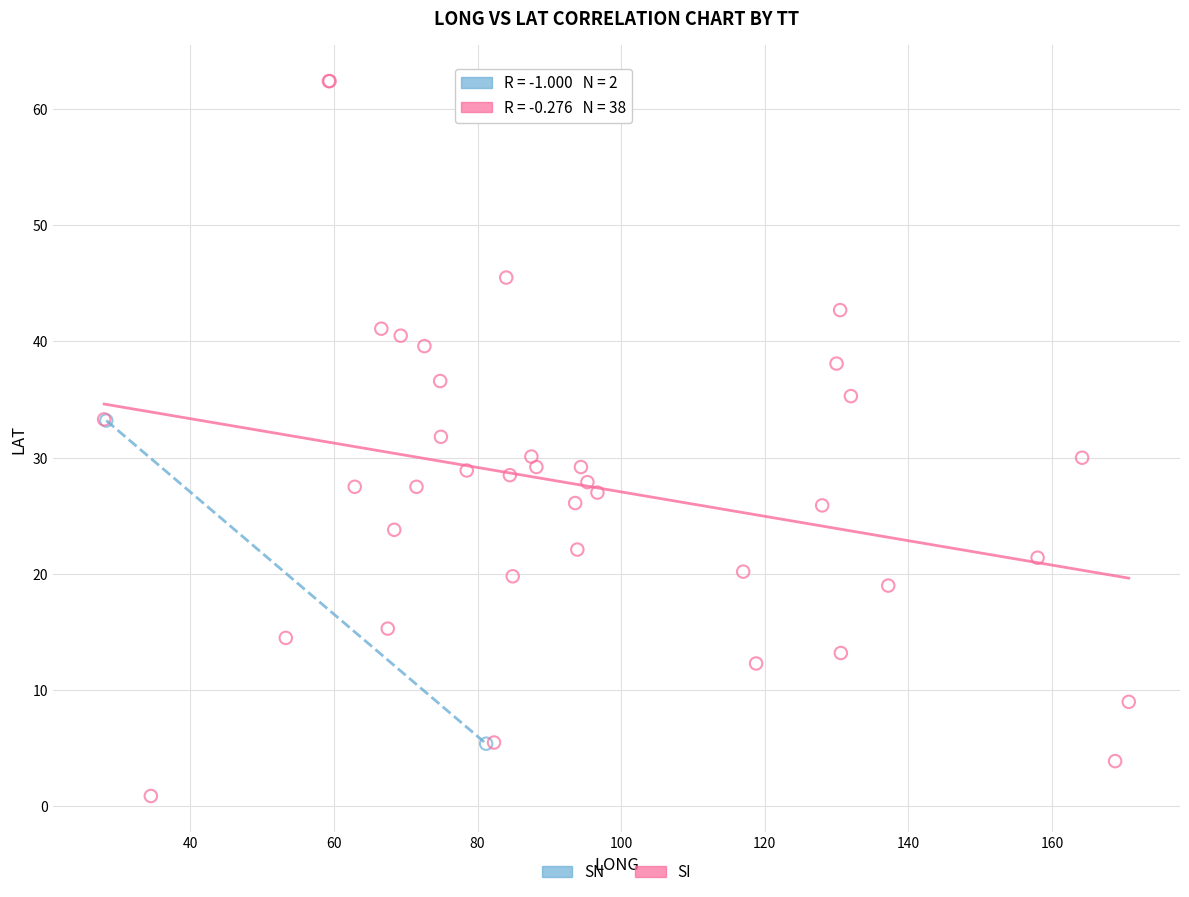

What are all the series names shown in the legend?

SN, SI